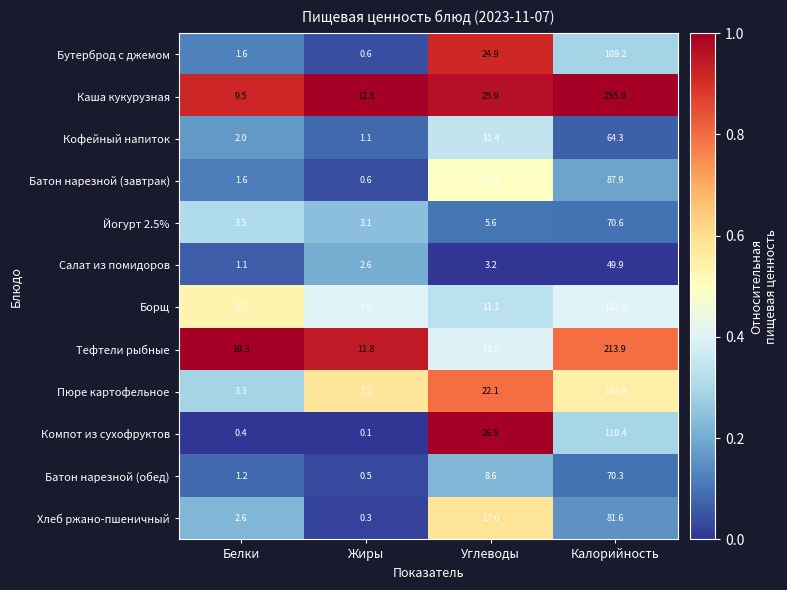

At which category is the sum across all series the highest?

Калорийность